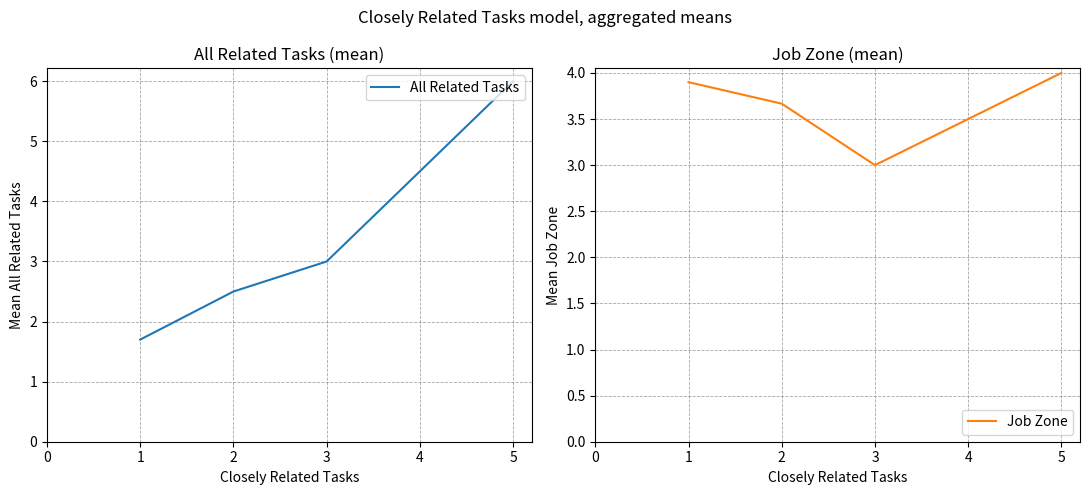

Reading right to left, transcribe all the data shown in this chart.

All Related Tasks: 6.0	3.0	2.5	1.7
Job Zone: 4.0	3.0	3.7	3.9